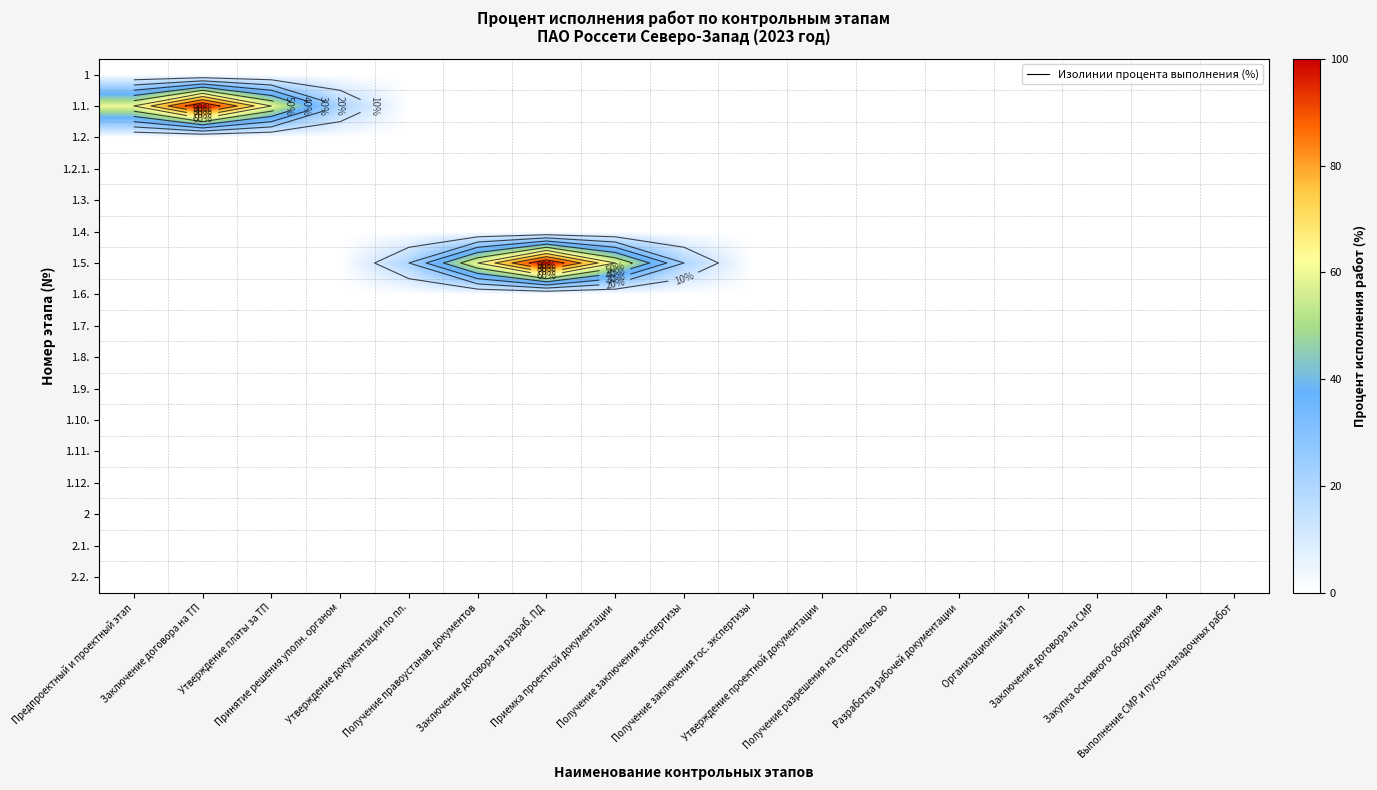

Rank the series by their maximum value, from highest to lowest.

1.1., 1.5., 1, 1.2., 1.2.1., 1.3., 1.4., 1.6., 1.7., 1.8., 1.9., 1.10., 1.11., 1.12., 2, 2.1., 2.2.